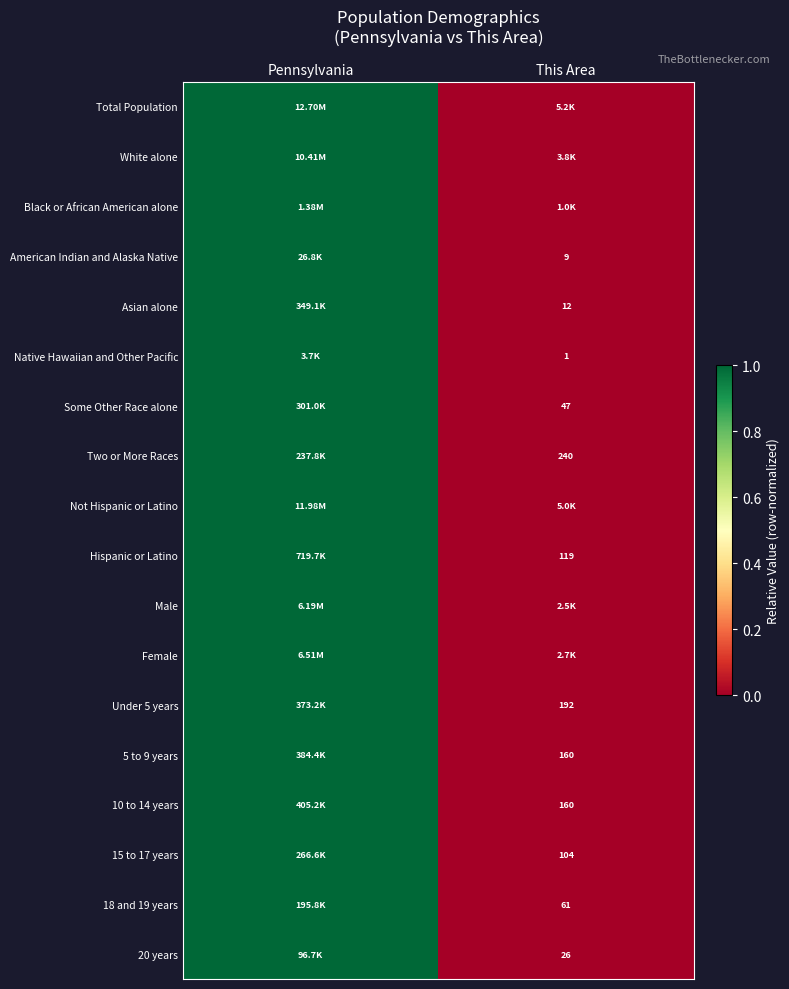

At how many categories does at least one series exceed 0?

1